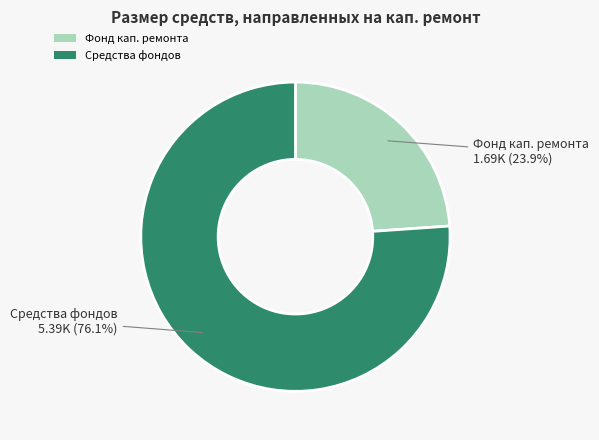

What percentage is NOT represented by Средства фондов?

23.9%